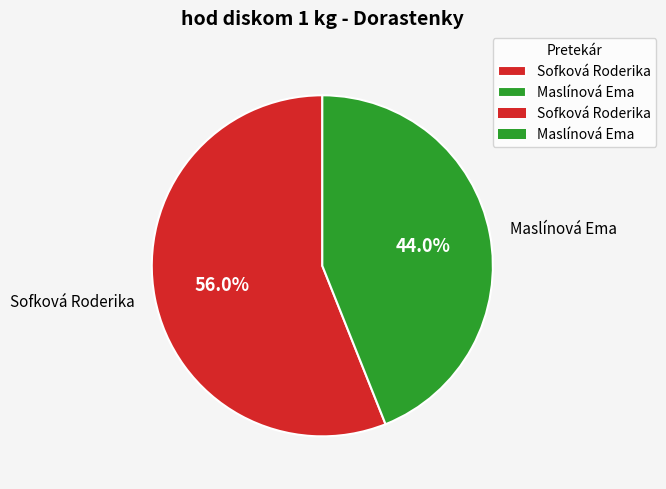

True or false: Sofková Roderika accounts for 44% of the total.

False